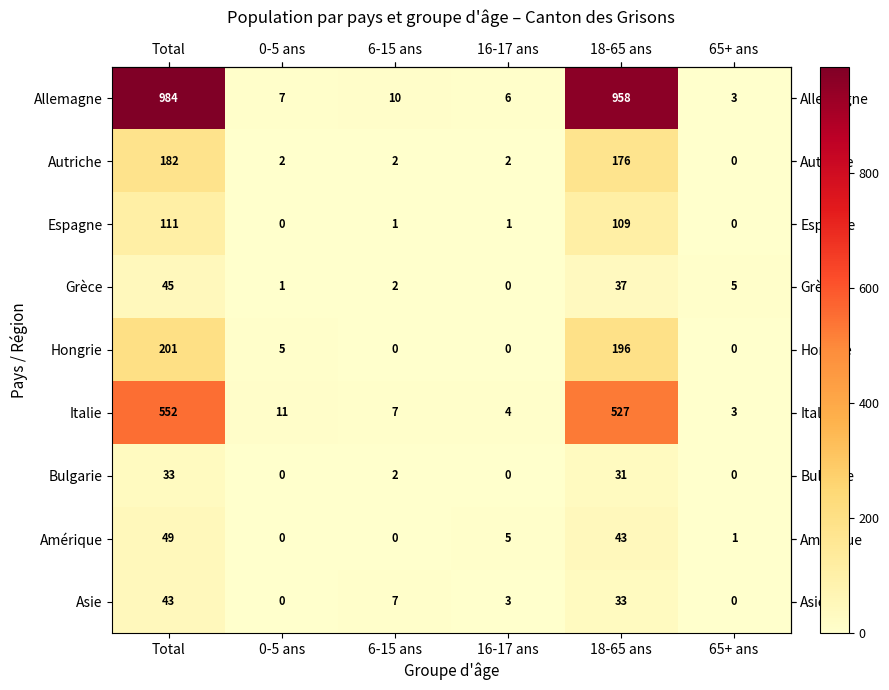

The Allemagne series shows 984 at Total. True or false?

True